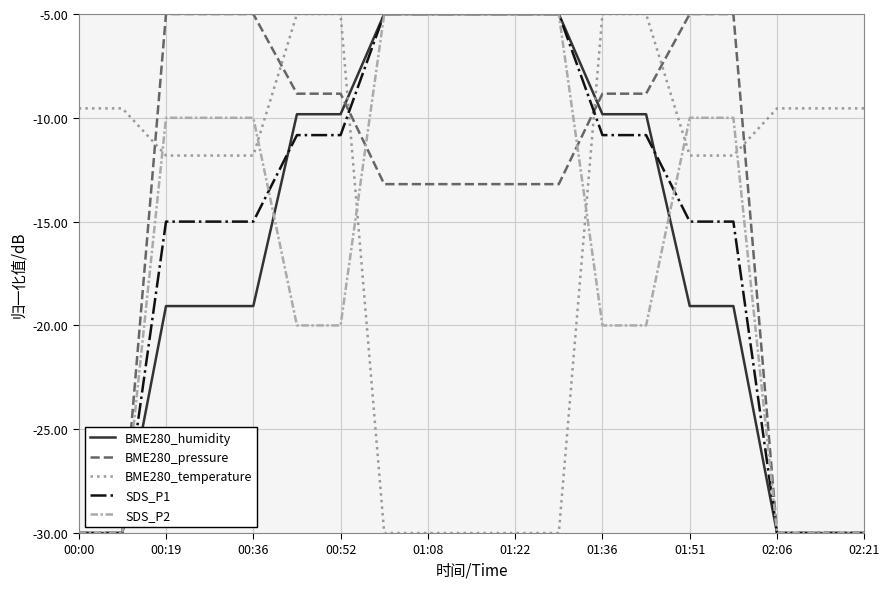

What is the difference between the maximum and second lowest values in the BME280_humidity series?

25.0